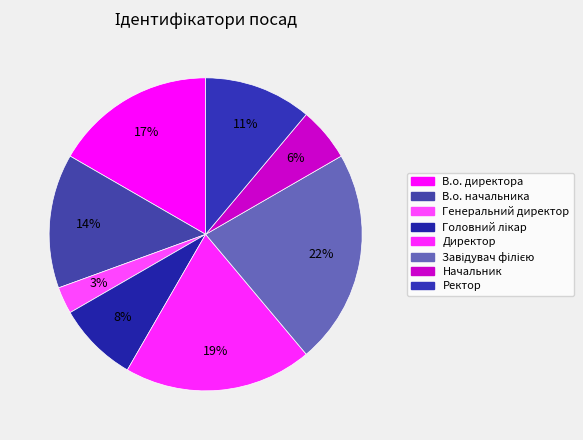

Is there a majority slice in this chart?

No